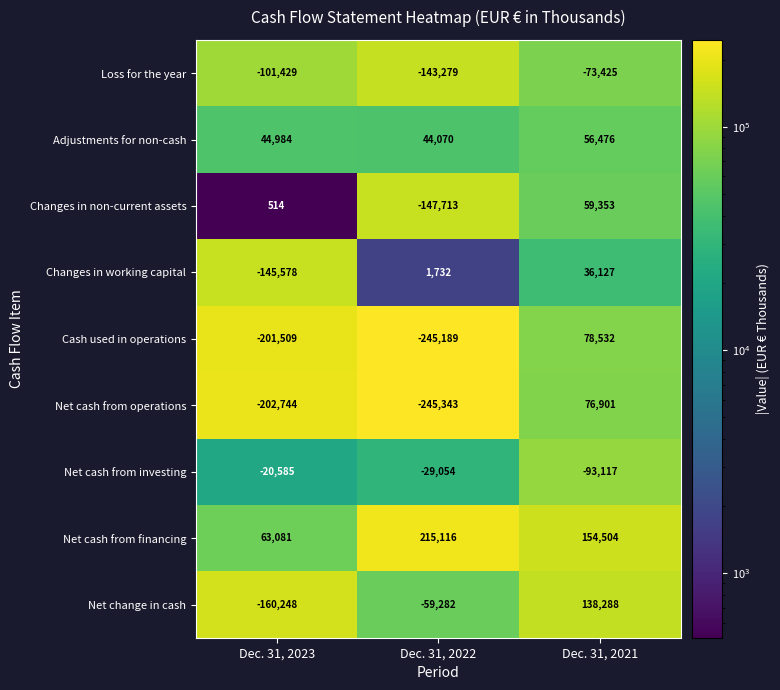

Which series has the widest spread of values?

Cash used in operations